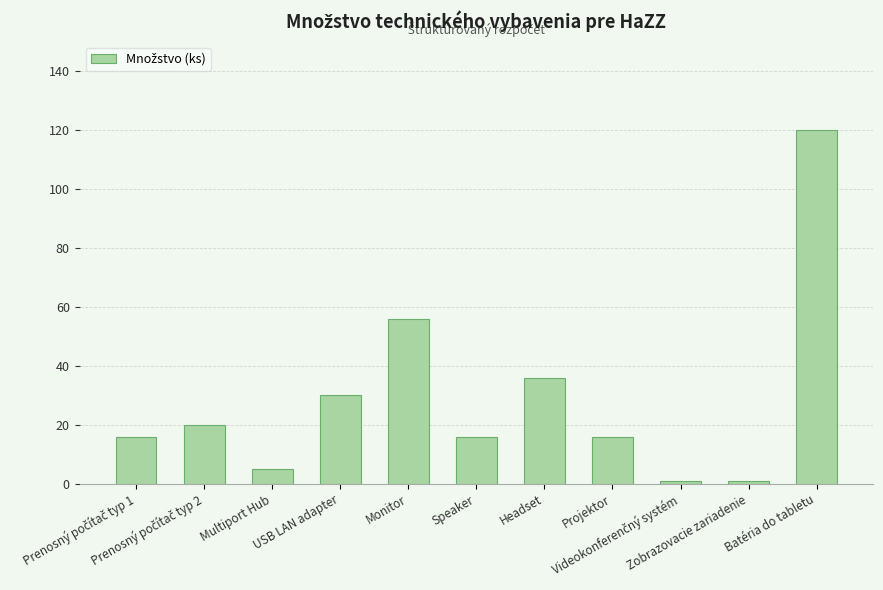

What is the average value?

29